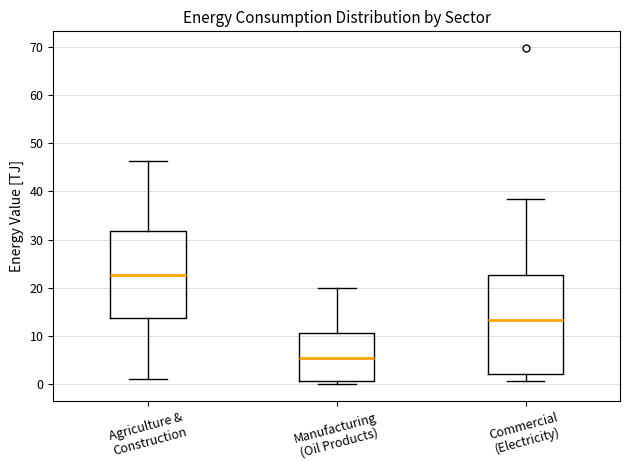

Reading left to right, transcribe this box plot: for each box, give where its median line is, the range the box spans, and where its two whiskers end, as read against the y-axis. The values are not printed on the chart, so give them approximately, as read against the axis.

Agriculture & Construction: median 23, box 14 to 32, whiskers 1 to 46
Manufacturing (Oil Products): median 5, box 1 to 11, whiskers 0 to 20
Commercial (Electricity): median 13, box 2 to 23, whiskers 1 to 39